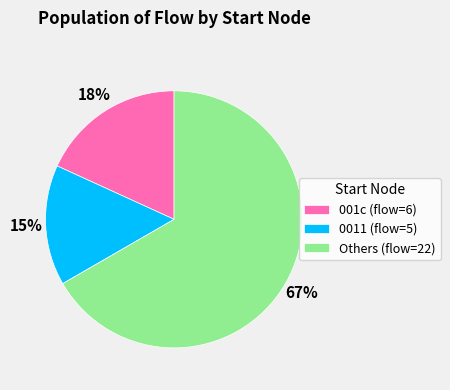

Count the number of slices in the pie.

3